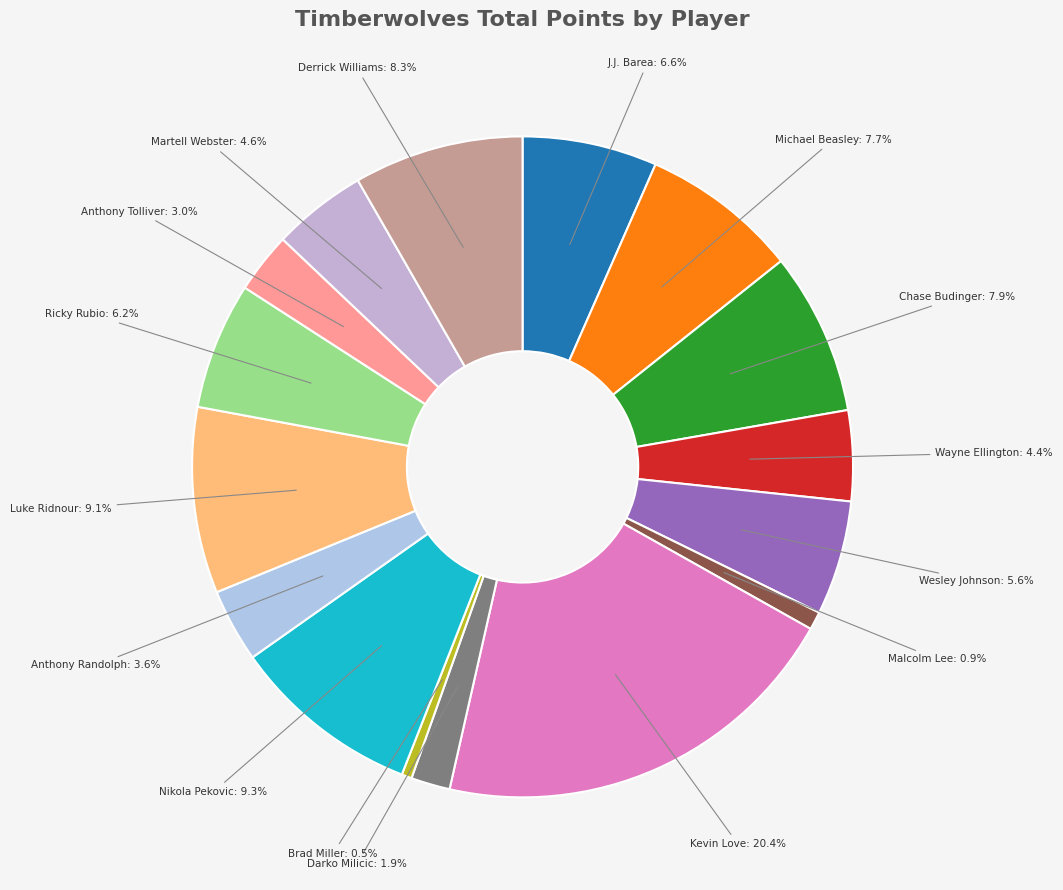

To the nearest percent, what portion does Nikola Pekovic represent?

9%